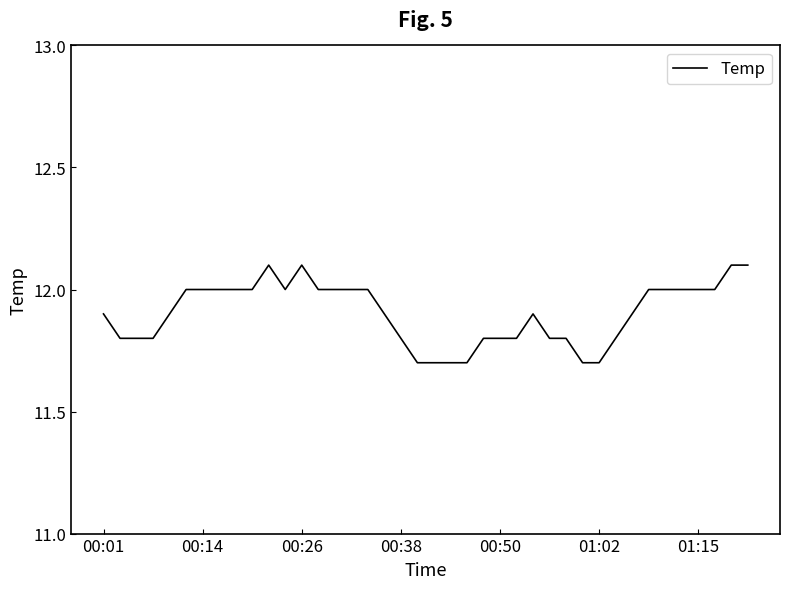

What is the difference between the maximum and minimum values?

0.4